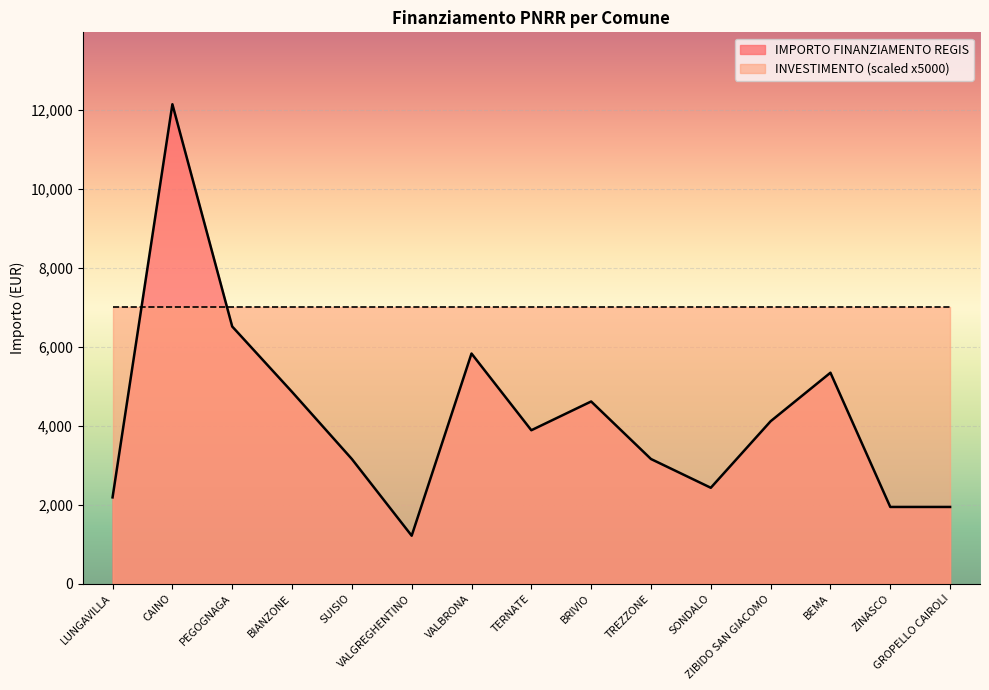

Is it true that the value at BIANZONE is 8322?

False